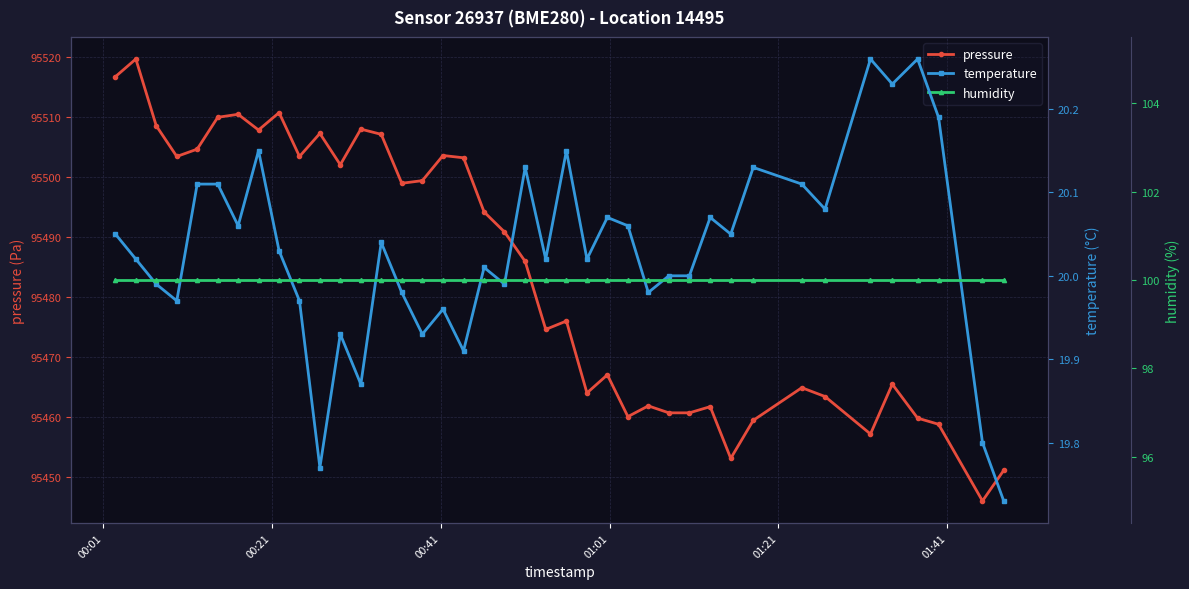

What is the value of the pressure point at the 25th from the left?

95467.1